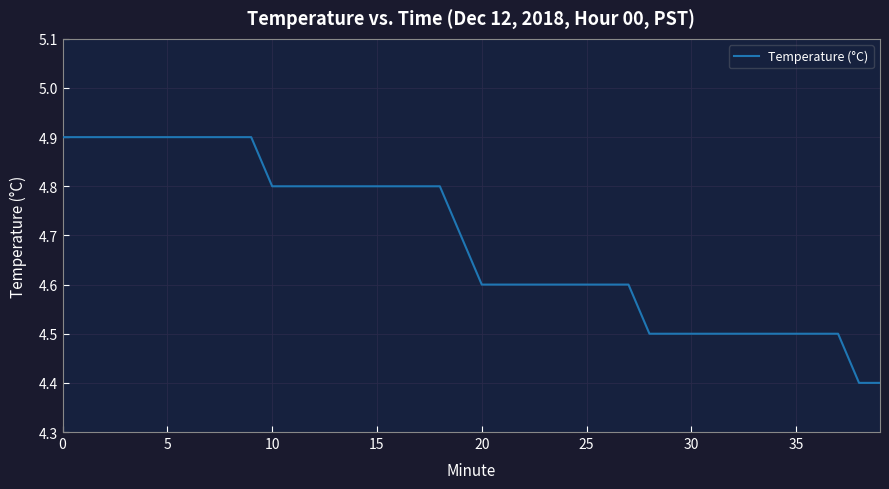

What is the difference between the maximum and minimum values?

0.5